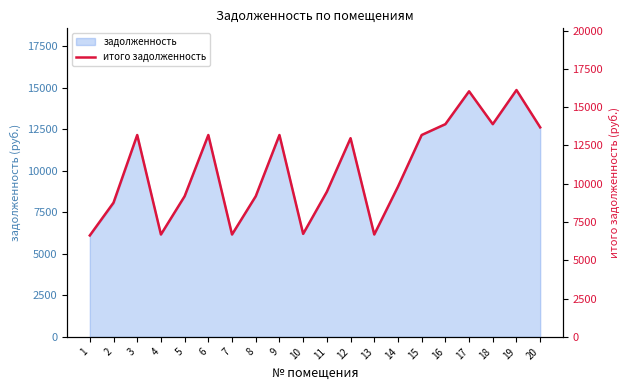

At which category does the data reach its first local peak?

3